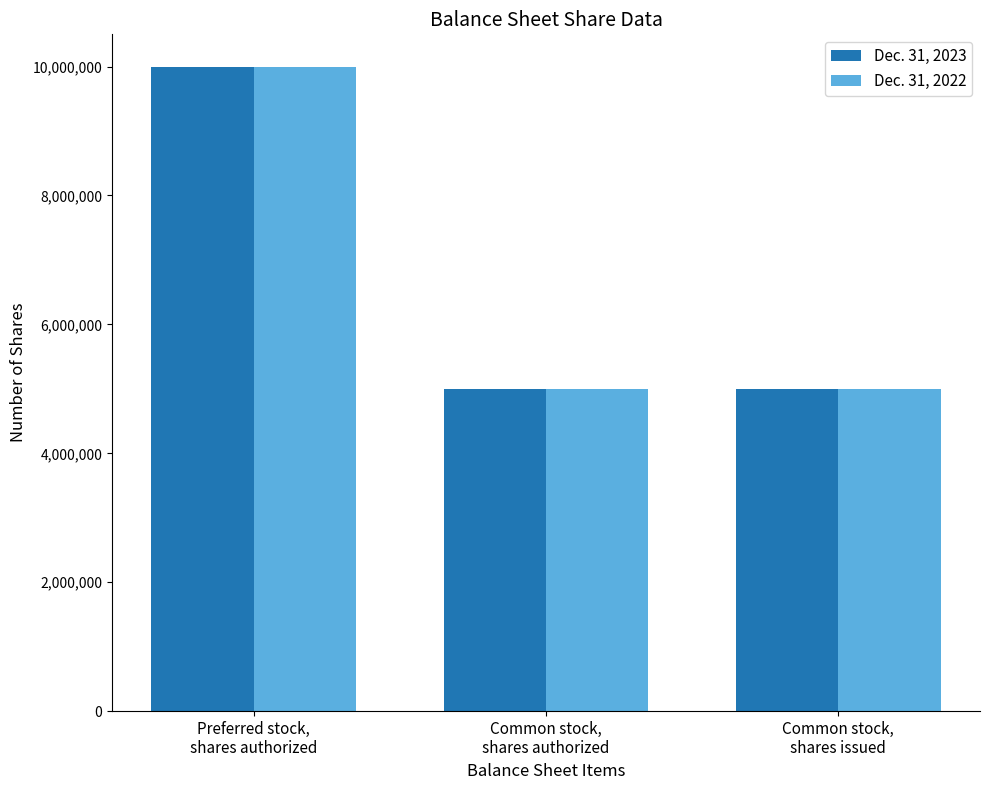

What is the label of the 1st bar from the right?

Common stock,
shares issued